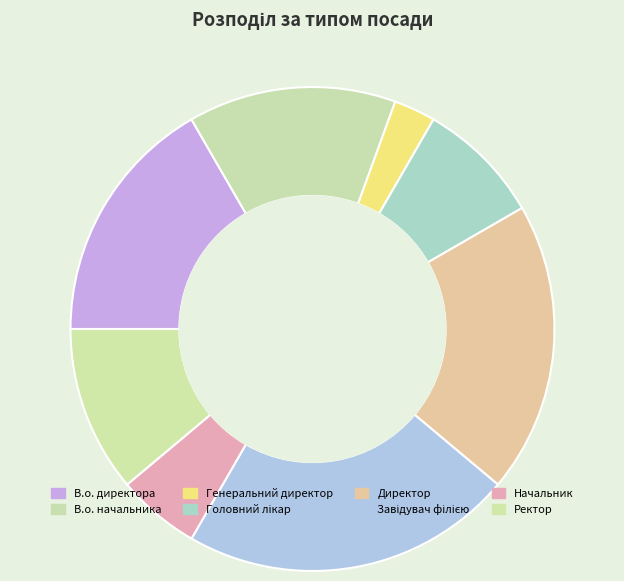

To the nearest percent, what is the difference between the Завідувач філією and Ректор slice percentages?

11%